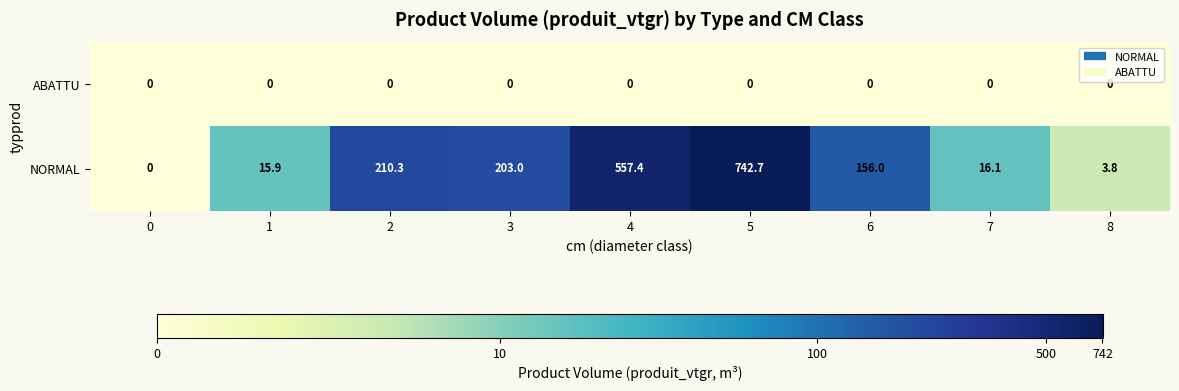

What is the sum of all NORMAL values?

1905.2